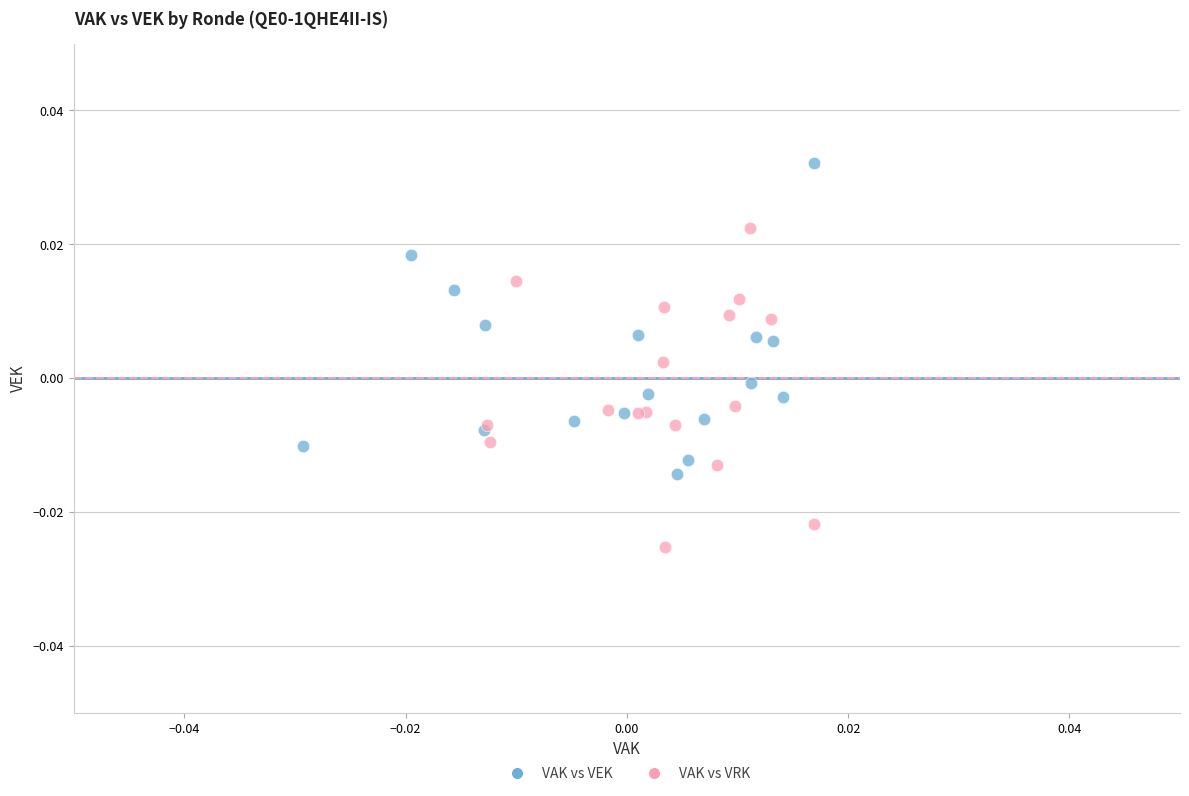

Which series contains the highest Y value?

VAK vs VEK